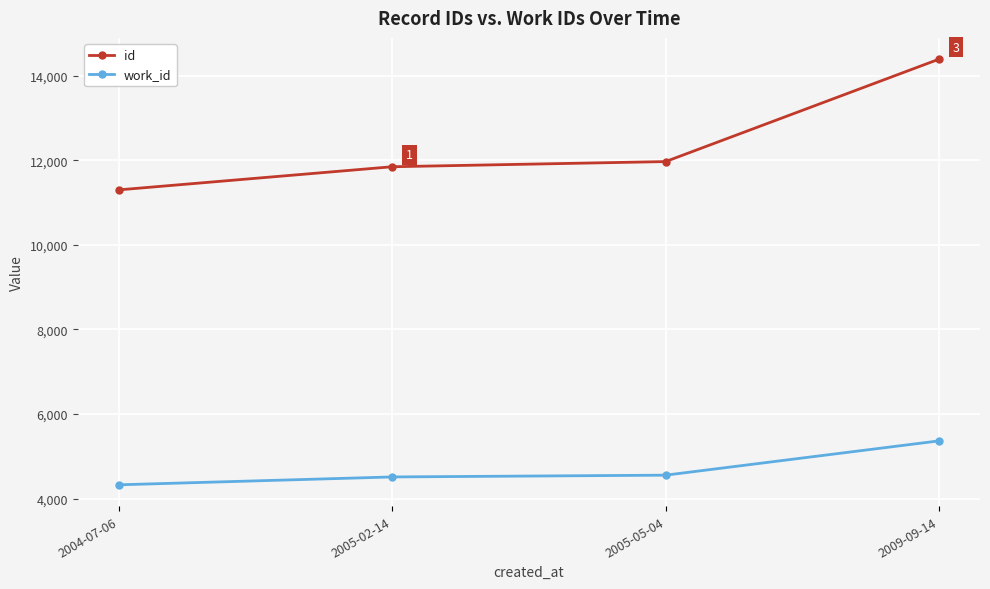

What is the difference between the maximum and minimum values in the id series?

3091